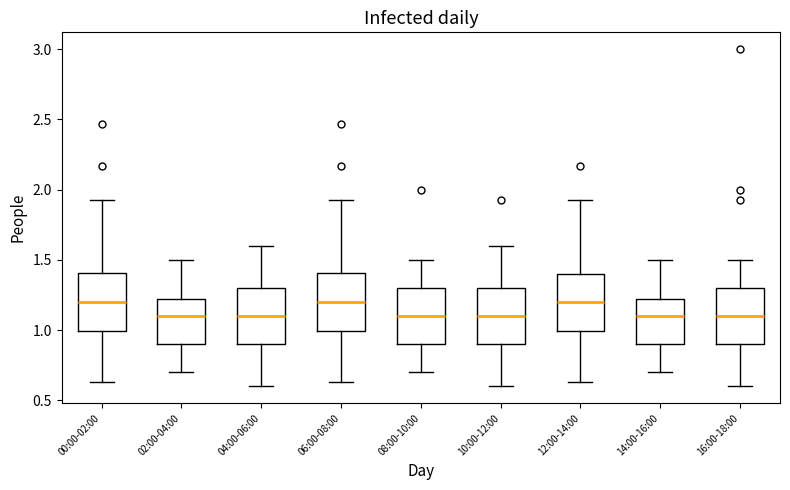

Reading left to right, read every box against the y-axis: the position of its median line, the range the box covers, and the ends of its whiskers. The values are not printed on the chart, so give them approximately, as read against the axis.

00:00-02:00: median 1.20, box 1.00 to 1.40, whiskers 0.65 to 1.95
02:00-04:00: median 1.10, box 0.90 to 1.25, whiskers 0.70 to 1.50
04:00-06:00: median 1.10, box 0.90 to 1.30, whiskers 0.60 to 1.60
06:00-08:00: median 1.20, box 1.00 to 1.40, whiskers 0.65 to 1.95
08:00-10:00: median 1.10, box 0.90 to 1.30, whiskers 0.70 to 1.50
10:00-12:00: median 1.10, box 0.90 to 1.30, whiskers 0.60 to 1.60
12:00-14:00: median 1.20, box 1.00 to 1.40, whiskers 0.65 to 1.95
14:00-16:00: median 1.10, box 0.90 to 1.25, whiskers 0.70 to 1.50
16:00-18:00: median 1.10, box 0.90 to 1.30, whiskers 0.60 to 1.50